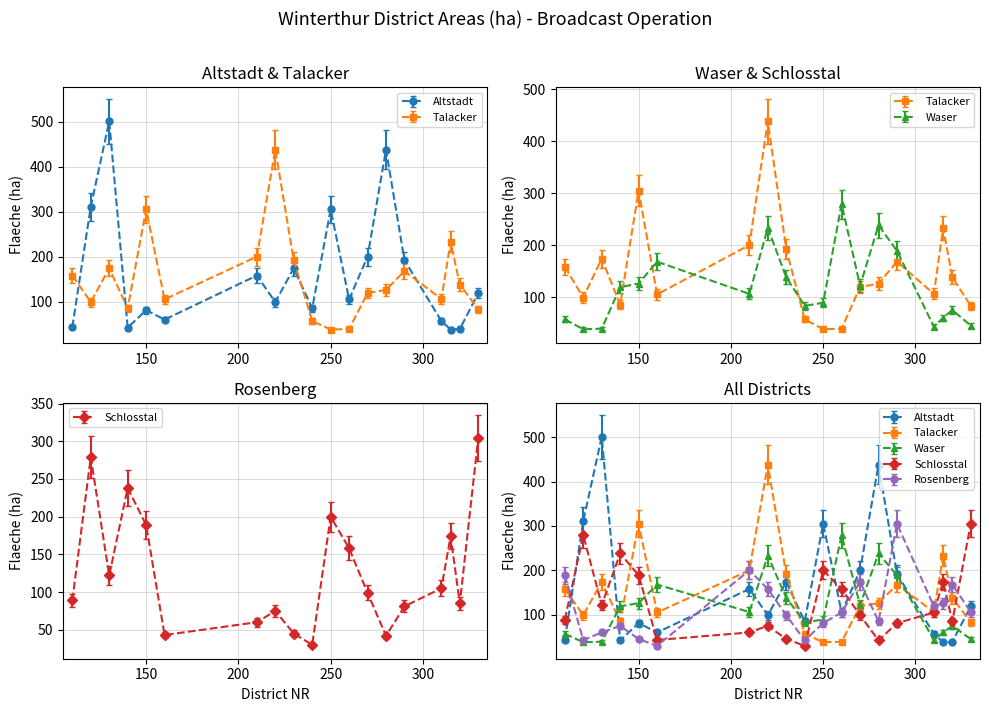

In Altstadt, how many points are lower than both neighbors (excluding endpoints)?

6